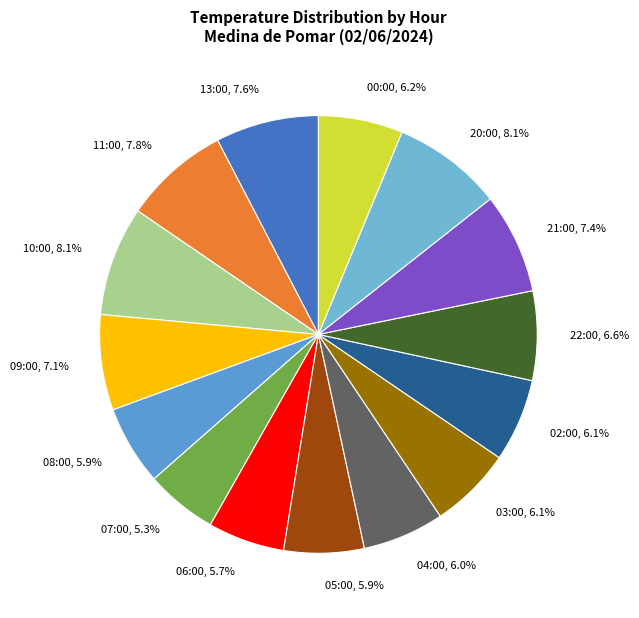

To the nearest percent, what is the combined percentage of 00:00 and 05:00?

12%